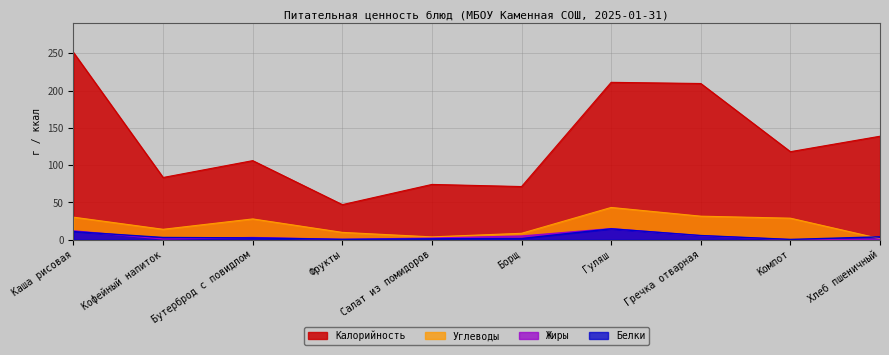

What is the spread (max minus min) of values at Бутерброд с повидлом?

103.6